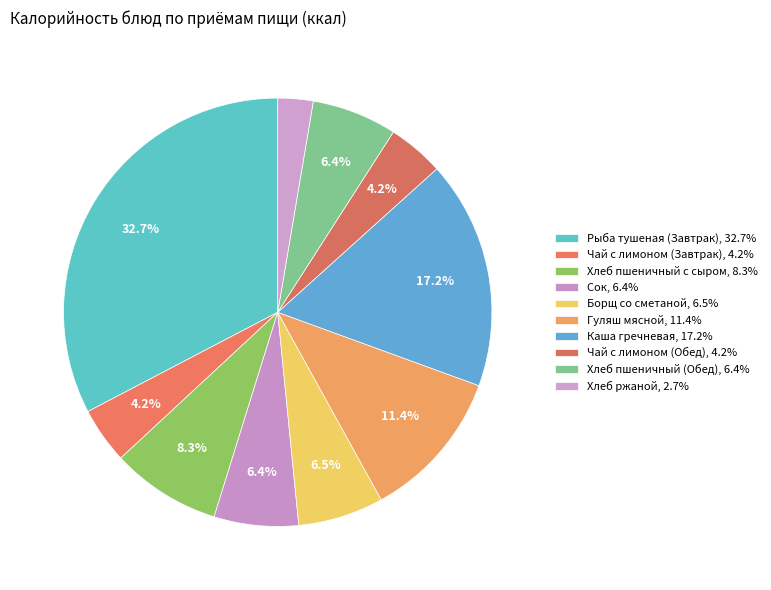

How many slices are in this pie chart?

10